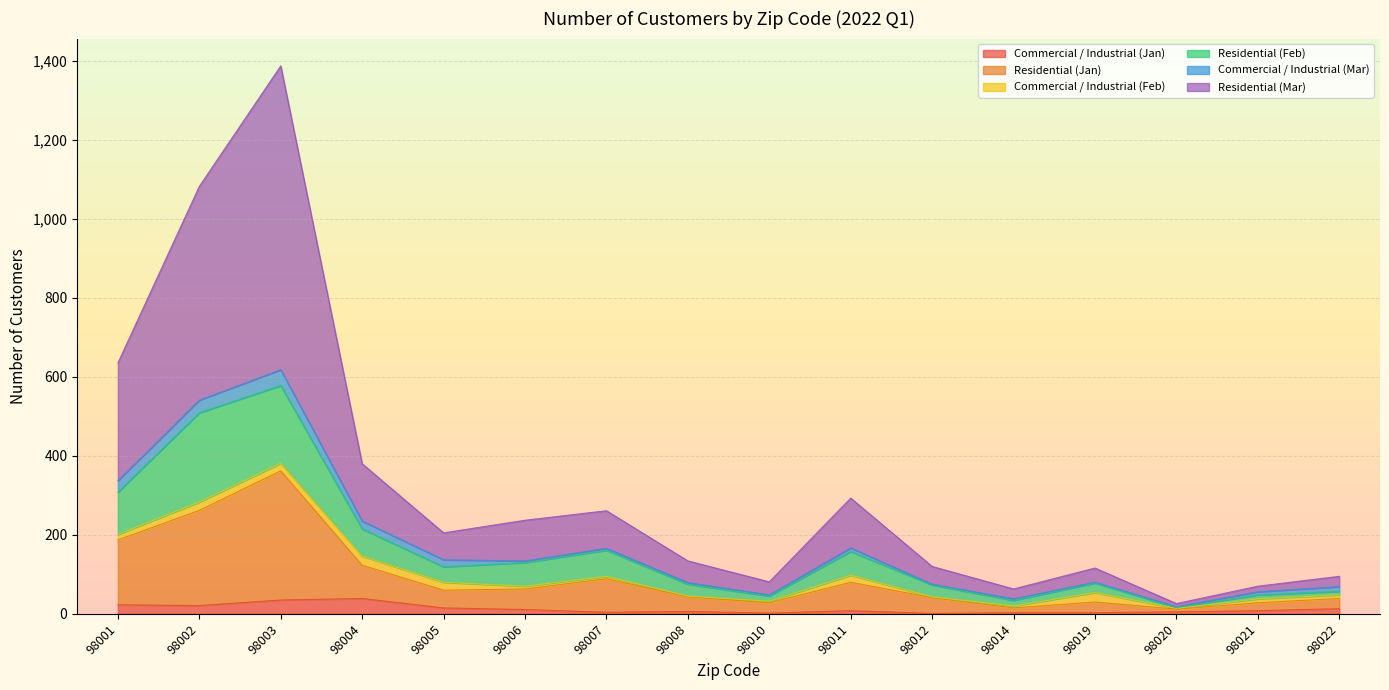

The Commercial / Industrial (Jan) series shows 6 at 98006. True or false?

False